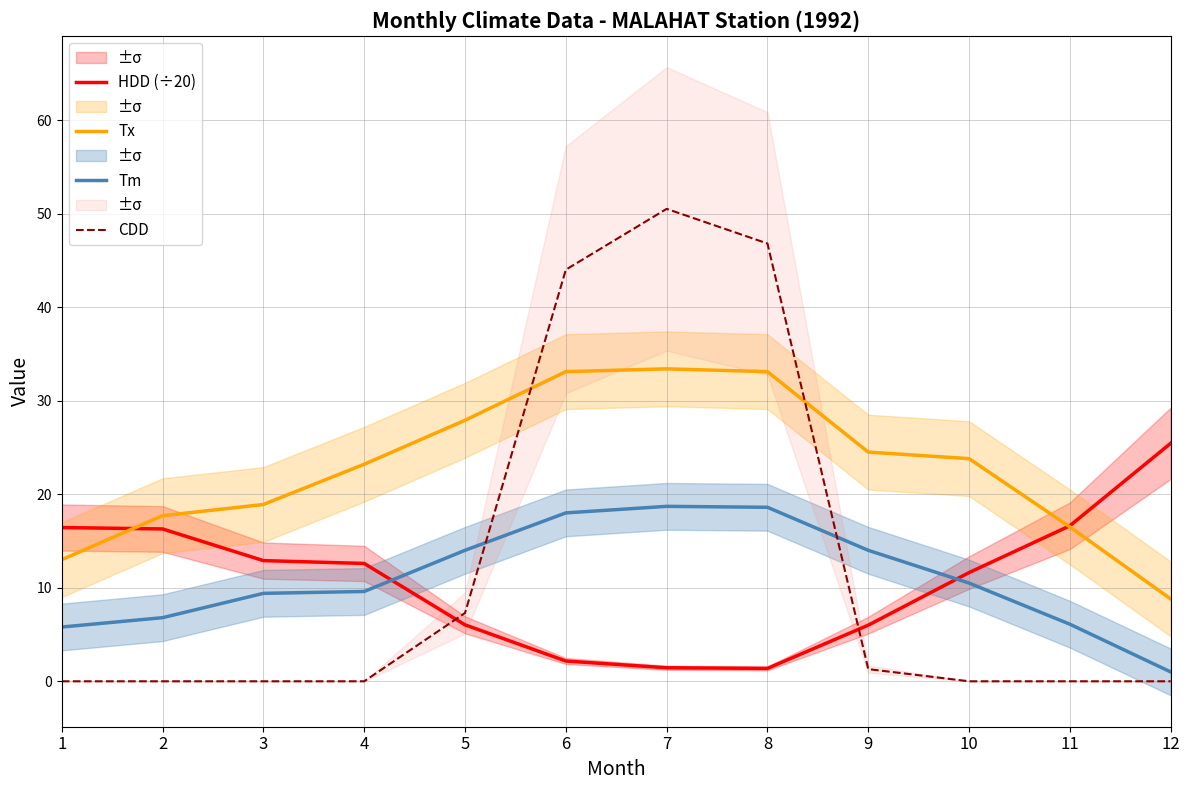

Where is the first local maximum for Tm?

7